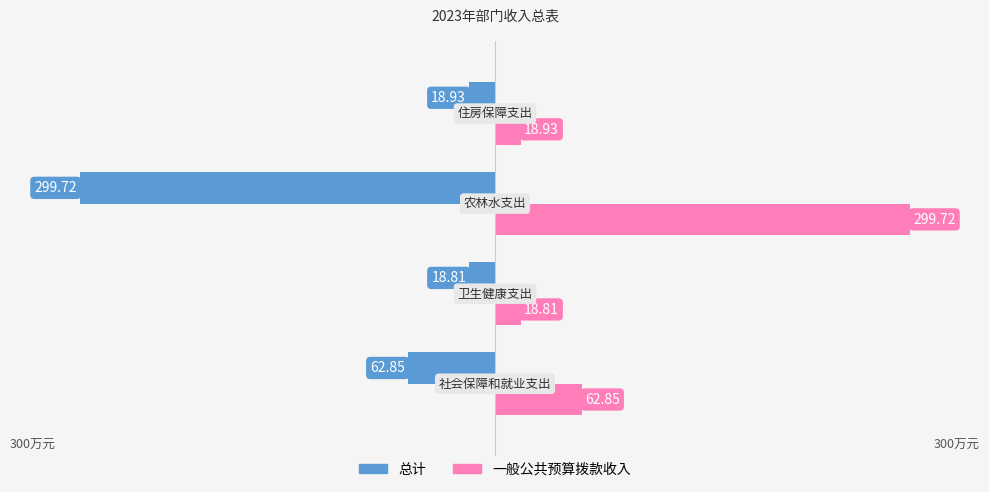

Which series has the largest total across all categories?

一般公共预算拨款收入